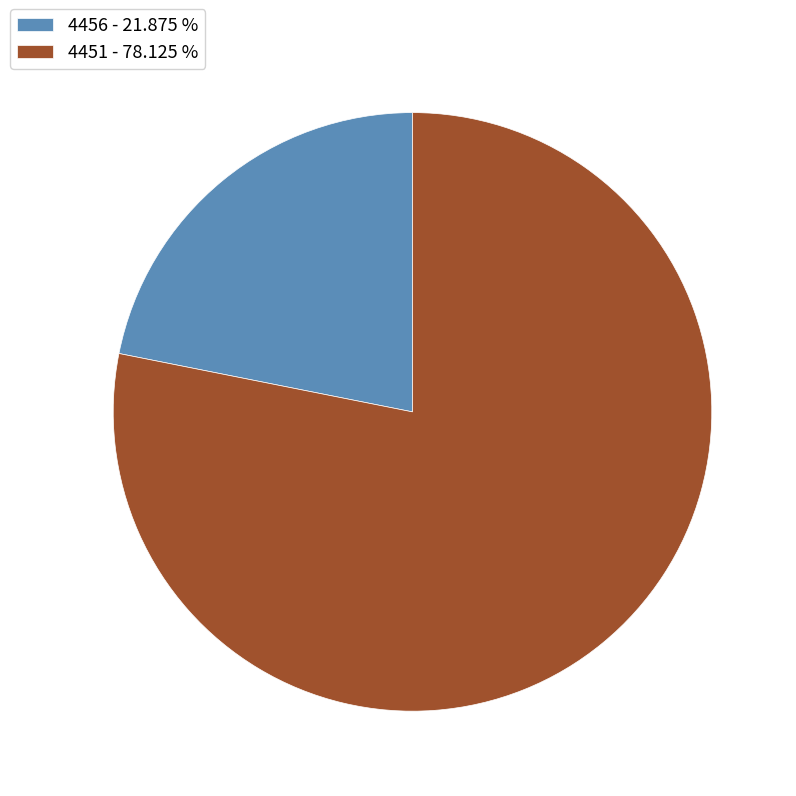

Combined, do 4456 - 21.875 % and 4451 - 78.125 % account for over 50%?

Yes